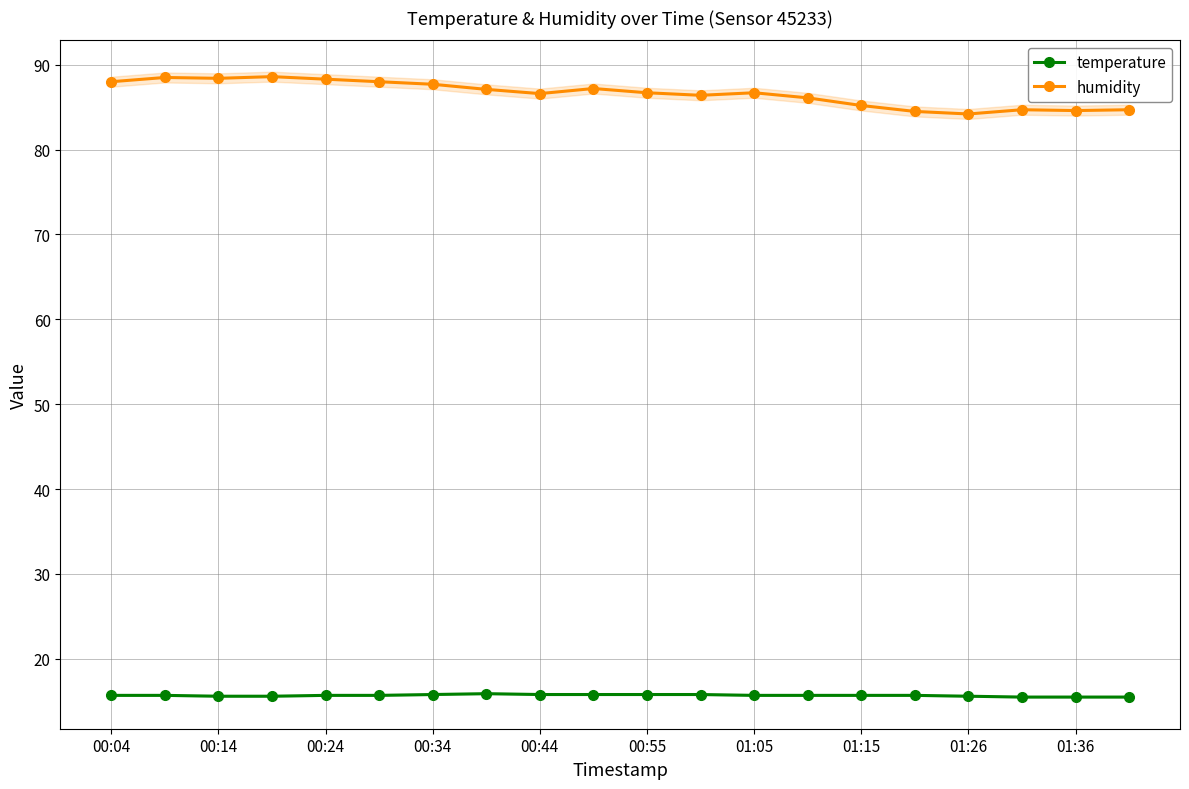

True or false: humidity and temperature cross at least once.

False